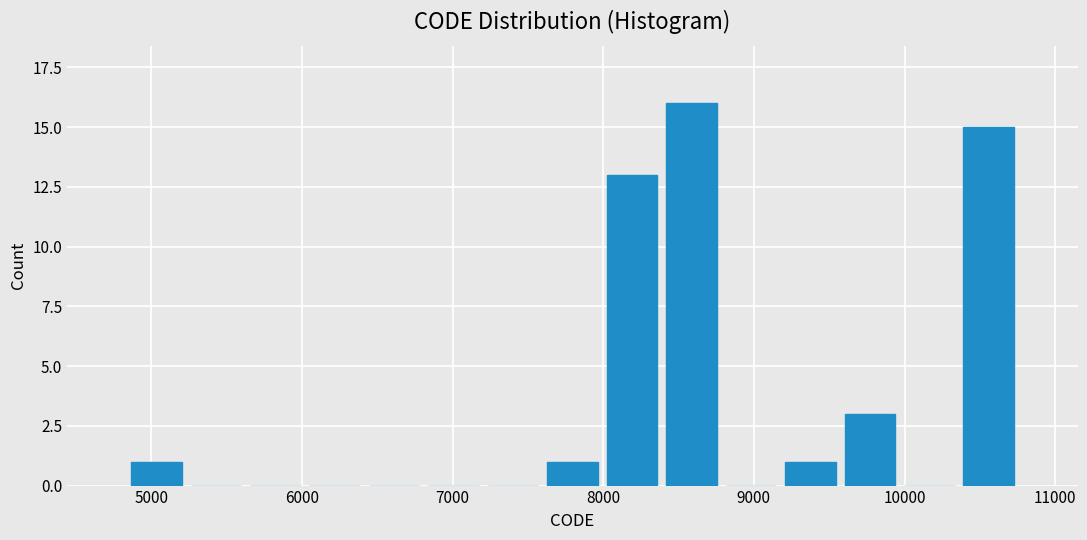

Around what value on the x-axis is the tallest bar? Give the approximate position of its centre, as read against the axis.

8600